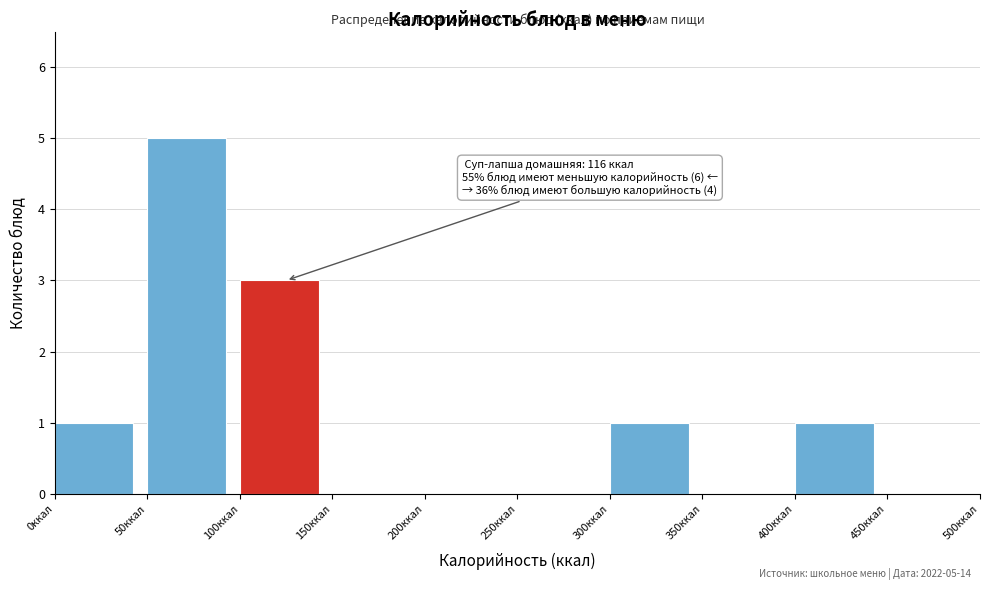

Which range on the x-axis has the tallest bar?

50 to 100